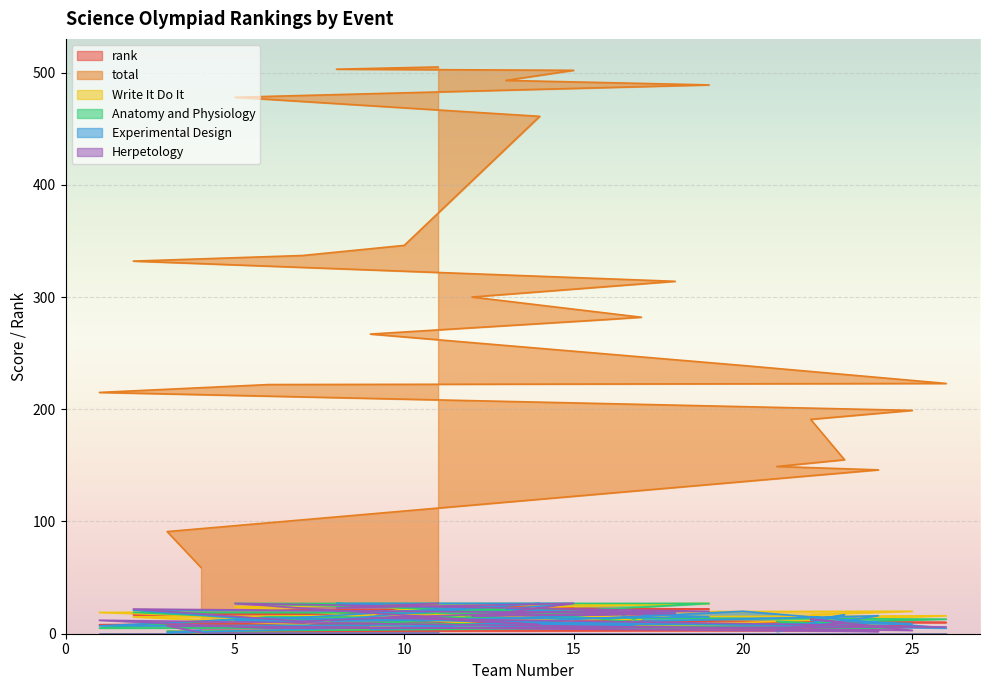

What are all the series names shown in the legend?

rank, total, Write It Do It, Anatomy and Physiology, Experimental Design, Herpetology